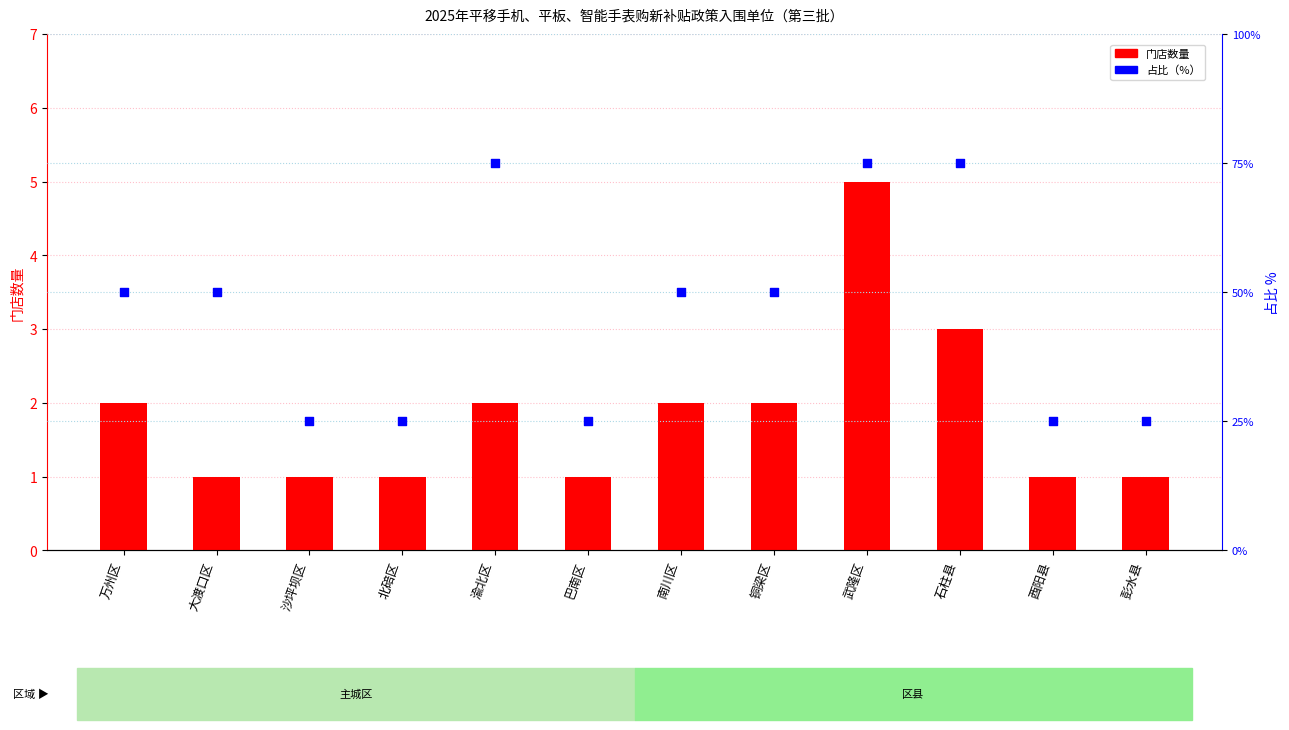

Which series has the widest spread of Y values?

占比 %